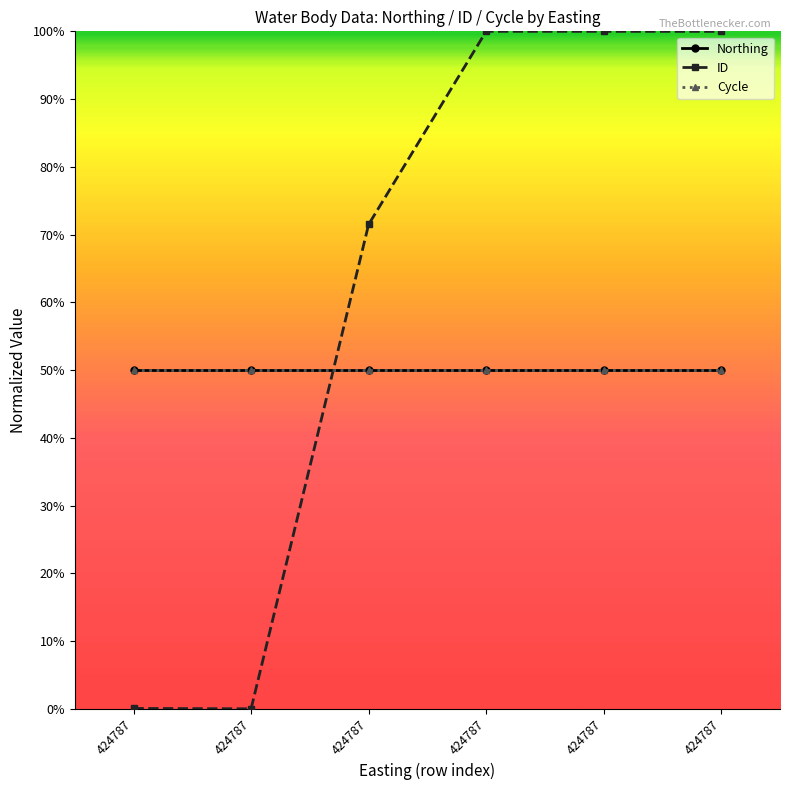

Does the chart have visible grid lines?

No